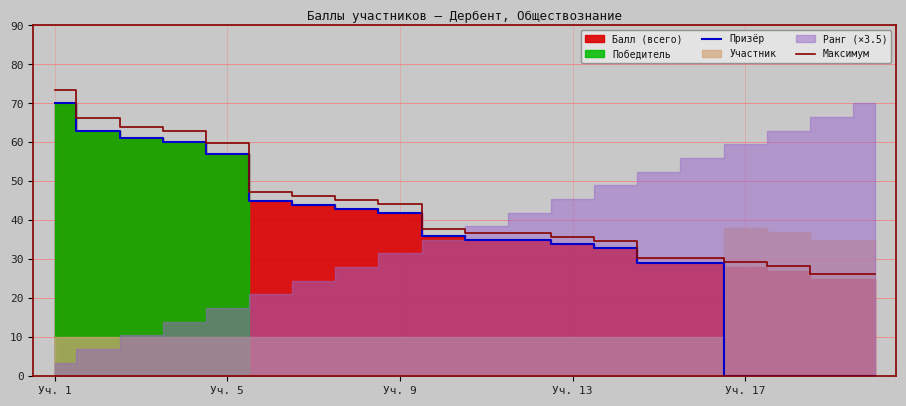

At which category is the sum across all series the highest?

Уч. 1